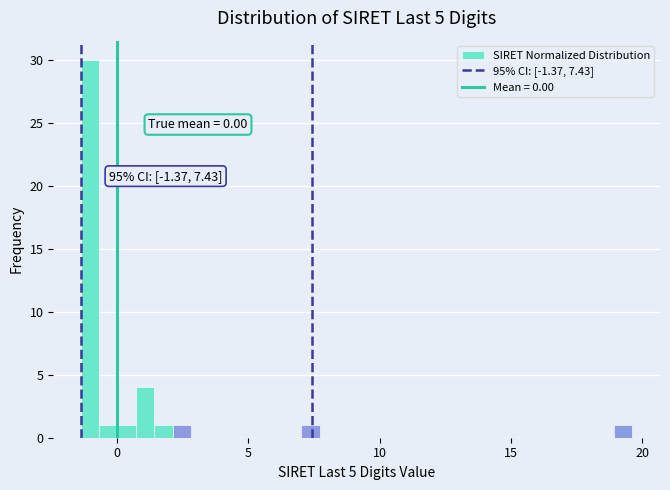

Read against the x-axis, roughly where is the centre of the tallest bar?

-1.0